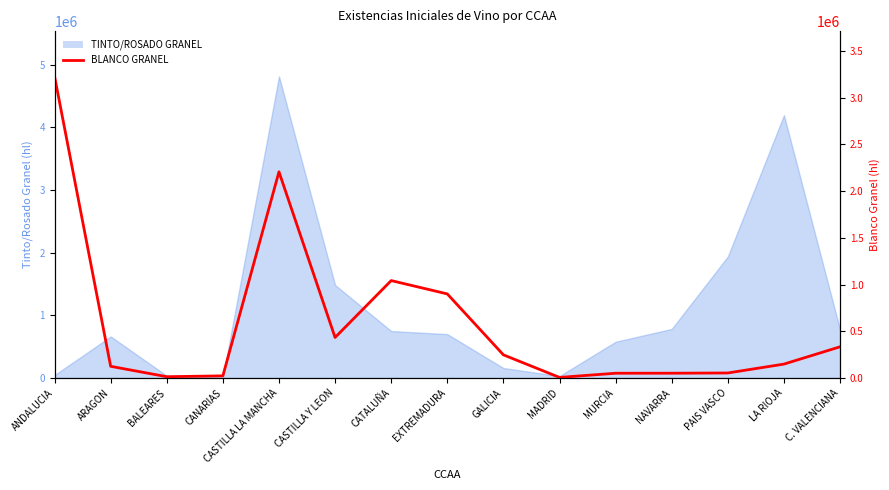

Which label corresponds to the smallest value in the chart?

MADRID